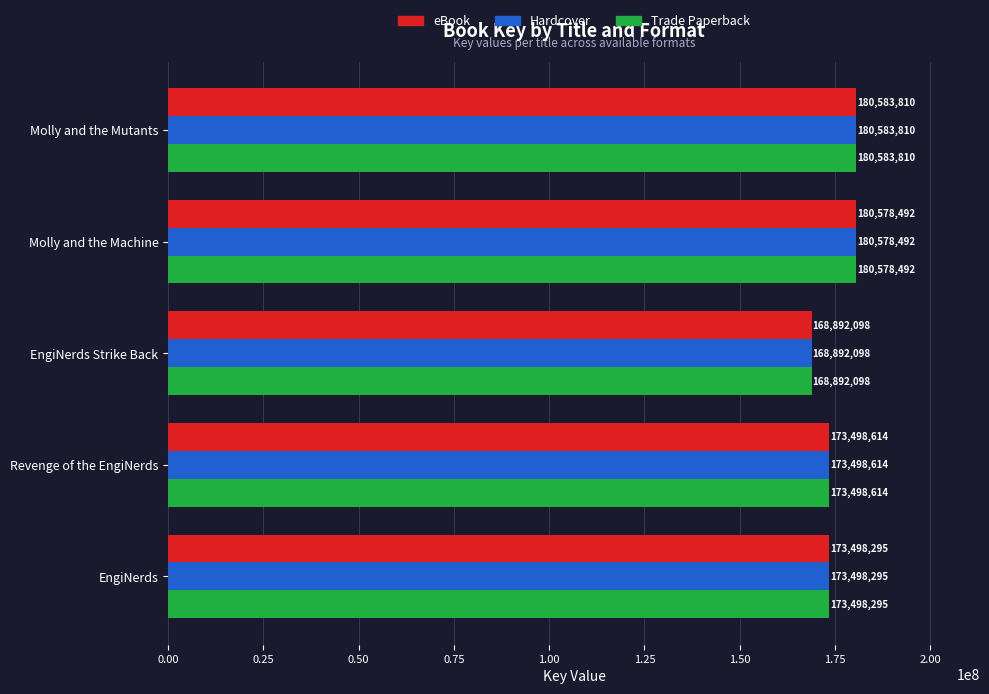

At which category is the sum across all series the highest?

Molly and the Mutants